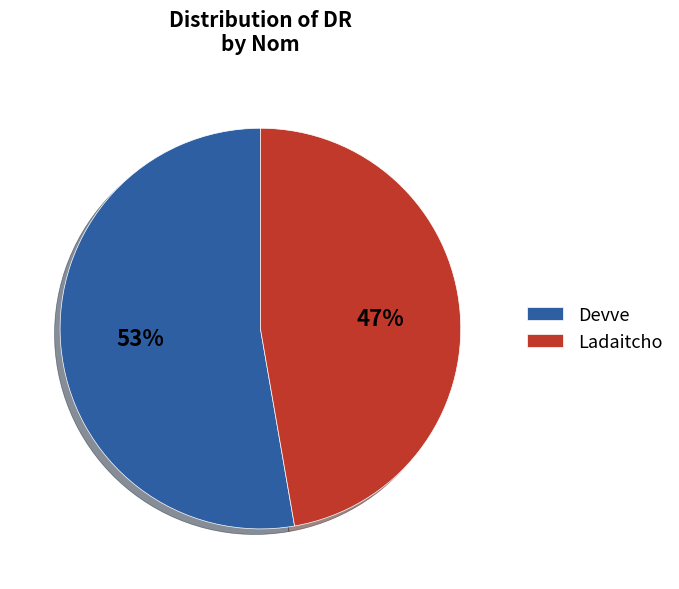

Which has a higher value, Ladaitcho or Devve?

Devve